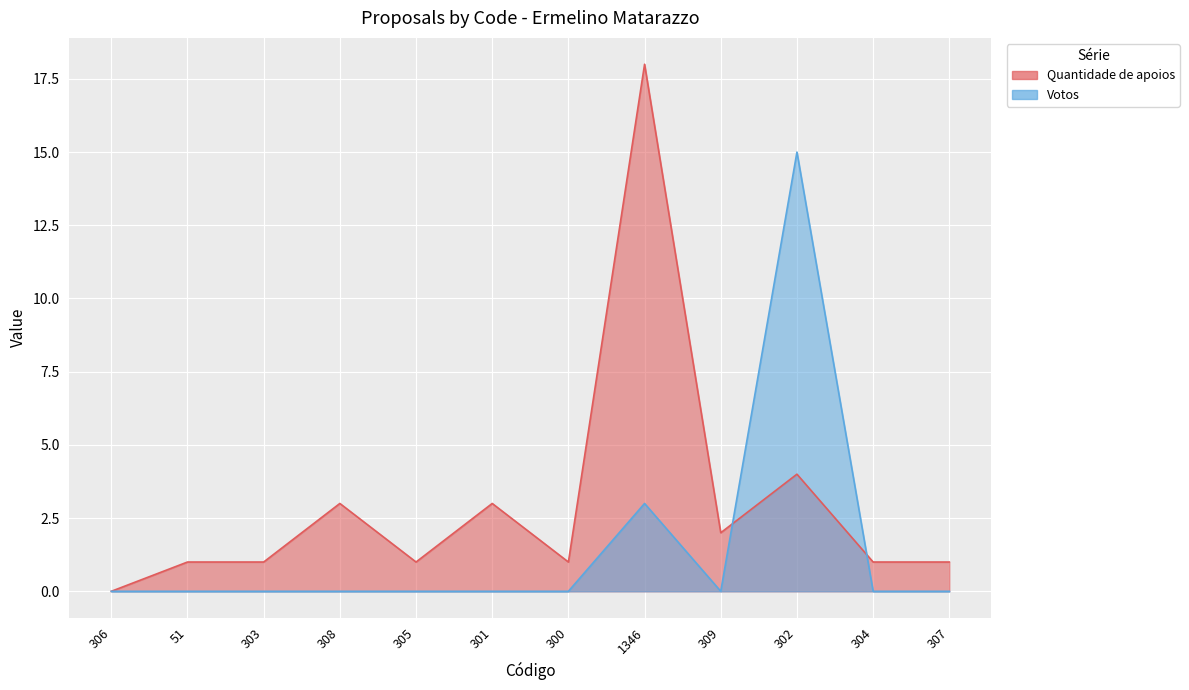

Reading left to right, what are all the values shown in this chart?

Quantidade de apoios: 306=0	51=1	303=1	308=3	305=1	301=3	300=1	1346=18	309=2	302=4	304=1	307=1
Votos: 306=0	51=0	303=0	308=0	305=0	301=0	300=0	1346=3	309=0	302=15	304=0	307=0